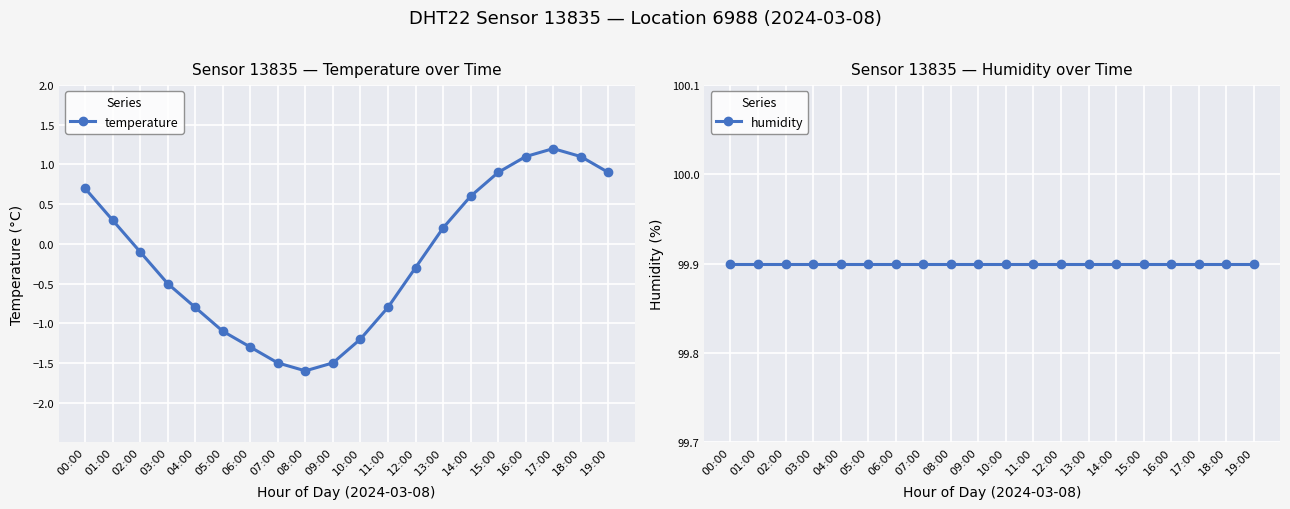

At which category does the chart reach its peak across all series?

00:00